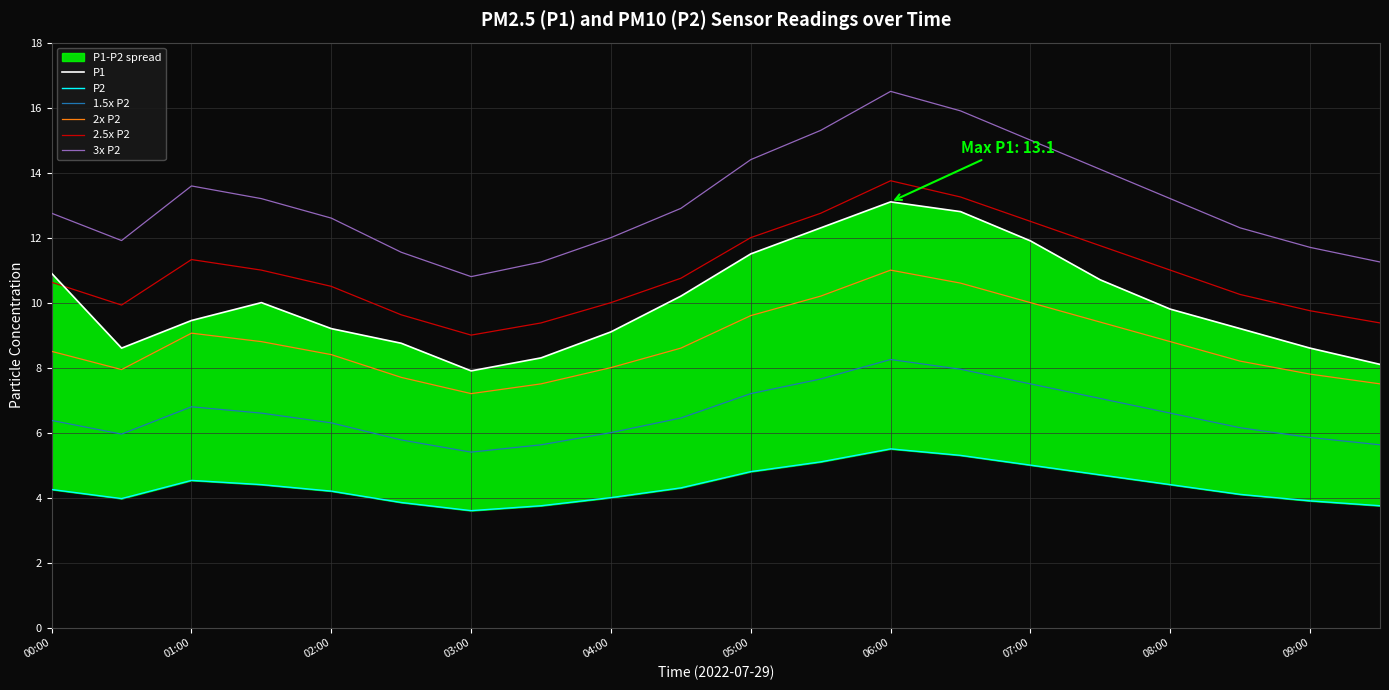

The 2.5x P2 series shows 11.0 at 08:00. True or false?

True